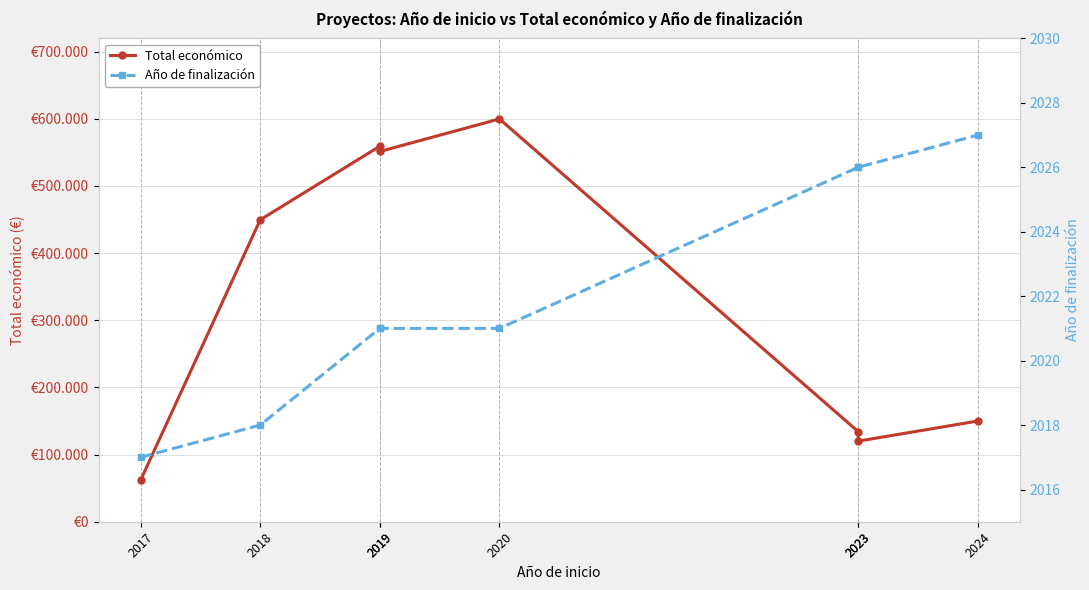

What is the sum of all Total económico values?

2625263